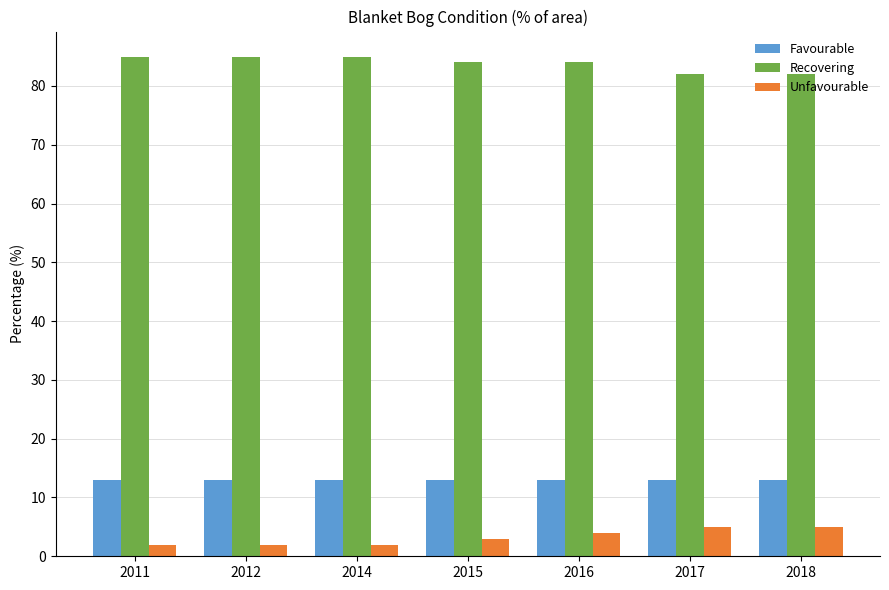

What are all the series names shown in the legend?

Favourable, Recovering, Unfavourable